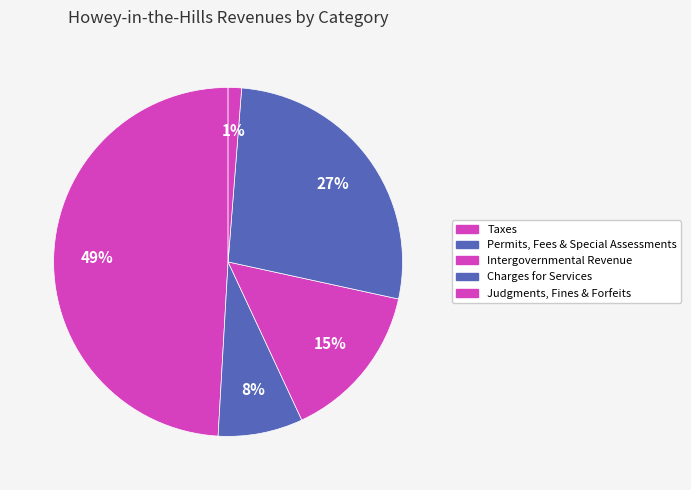

To the nearest percent, what portion does Taxes represent?

49%